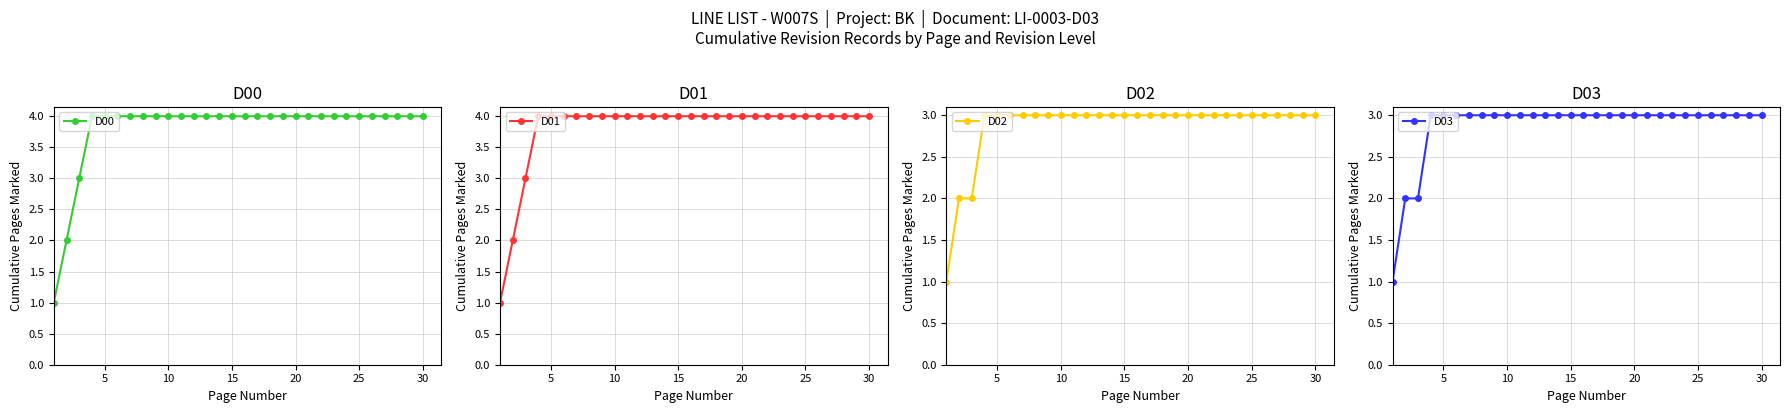

Does the chart display data point markers on the line(s)?

Yes